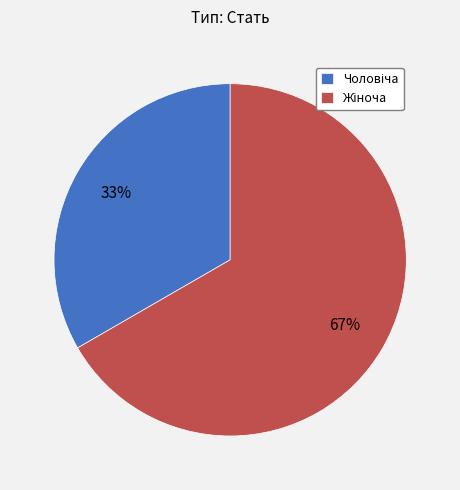

Is there a majority slice in this chart?

Yes